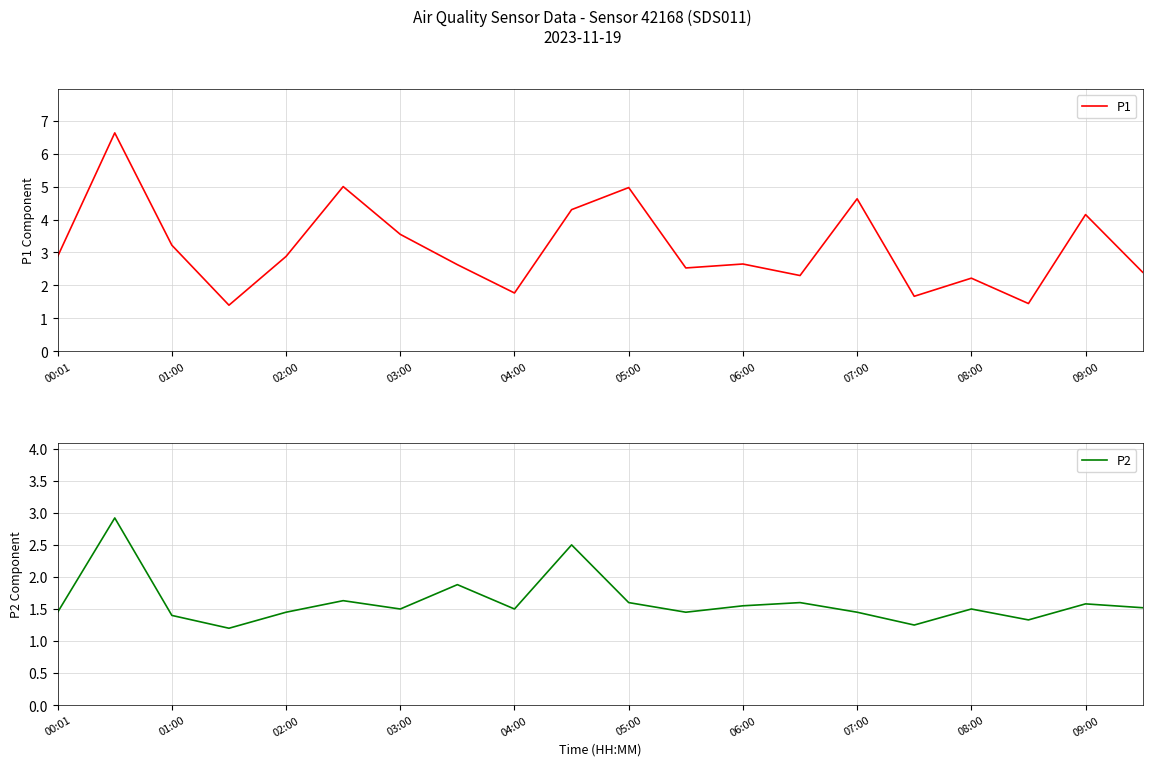

What is the lowest value of the P1 series?

1.4